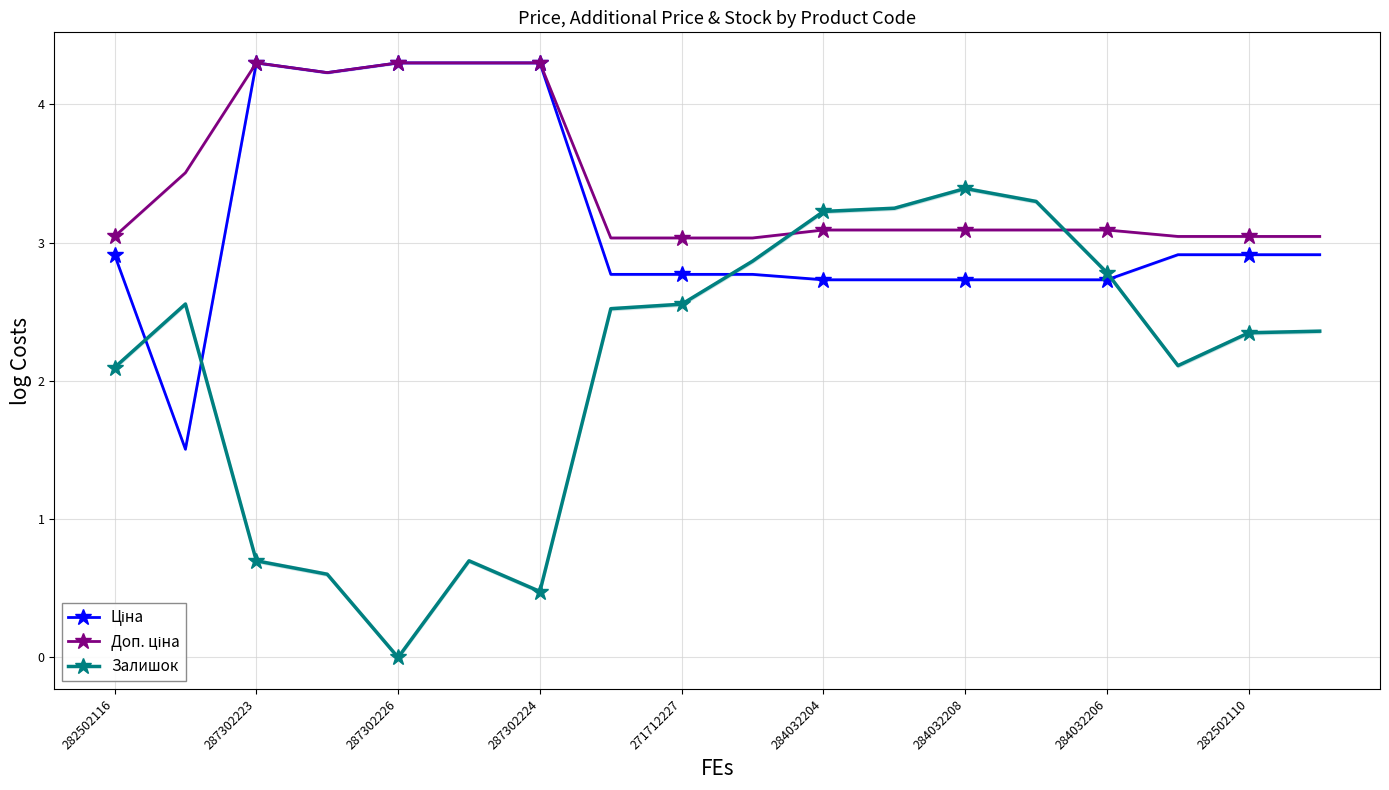

At which label does Залишок reach its minimum?

287302226